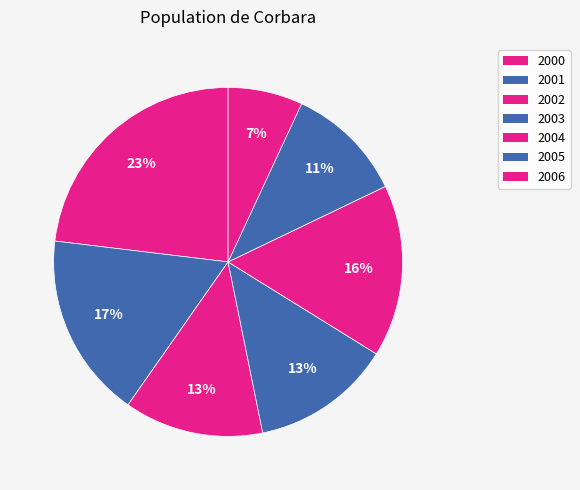

Count the number of slices in the pie.

7